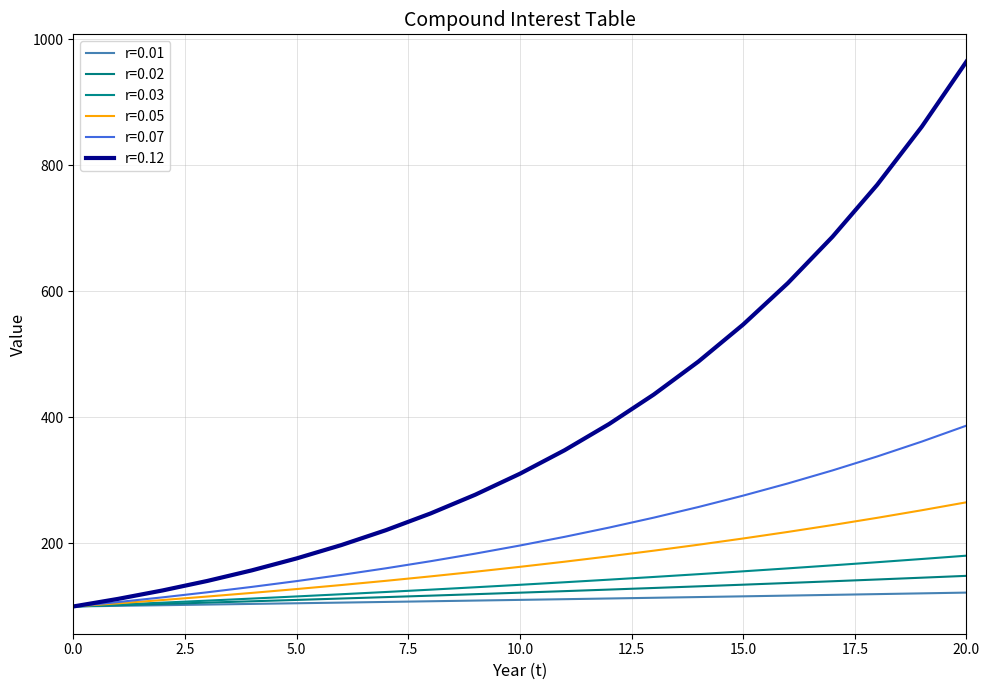

How many lines are shown in the chart?

6